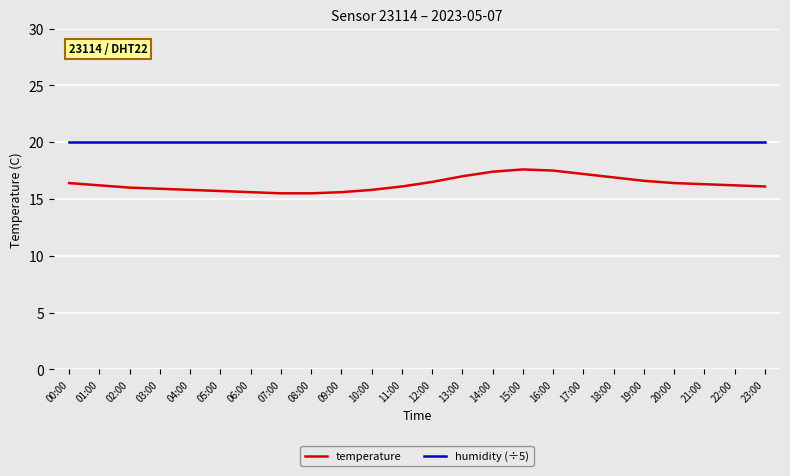

True or false: humidity (÷5) and temperature intersect in this chart.

False